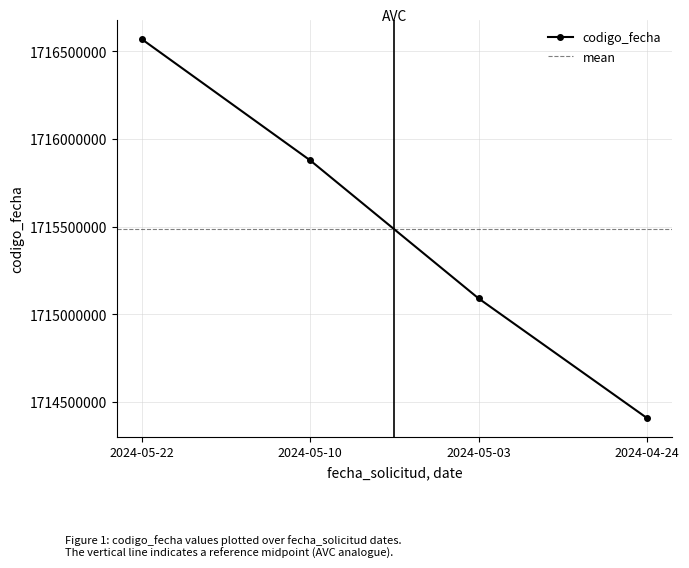

Is it true that the value at 2024-05-22 is 2498946846?

False